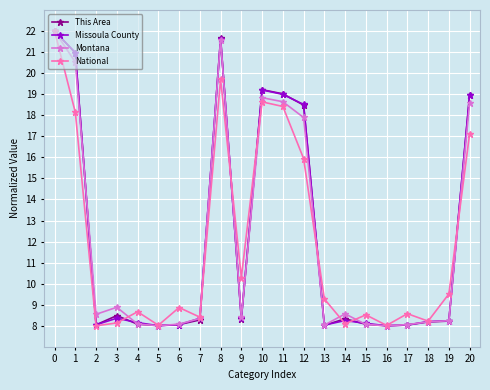

True or false: This Area has more than 2 points higher than both neighbors.

True